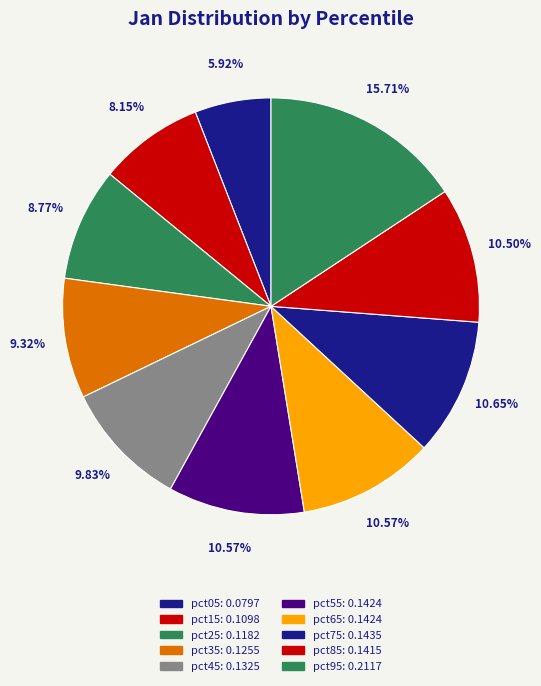

Count the number of slices in the pie.

10